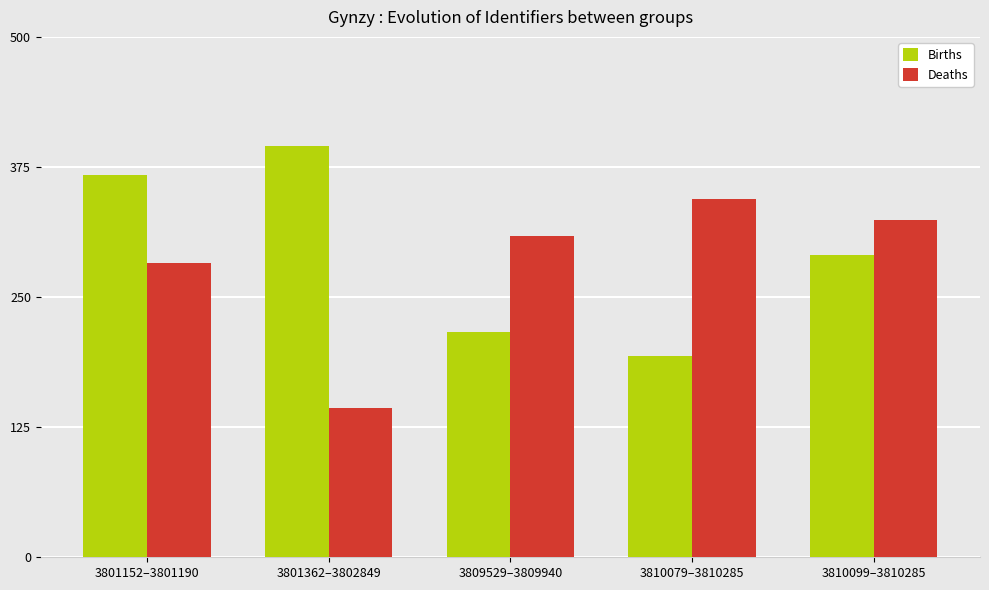

At how many categories does at least one series exceed 234?

5